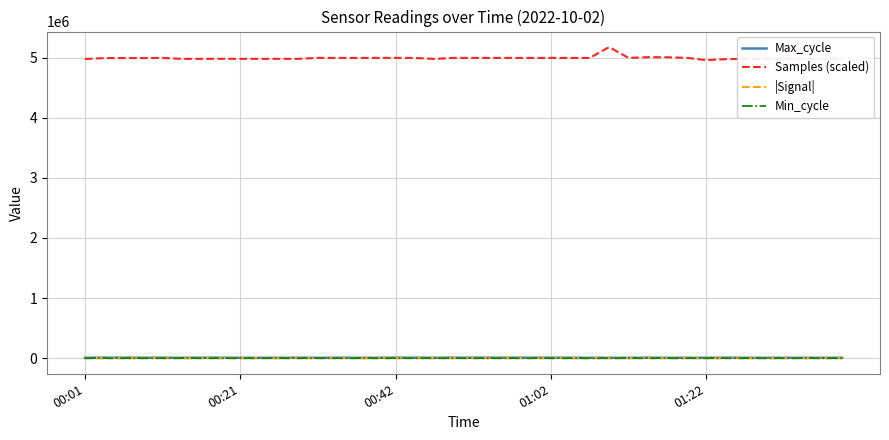

True or false: Max_cycle and Samples (scaled) intersect in this chart.

False